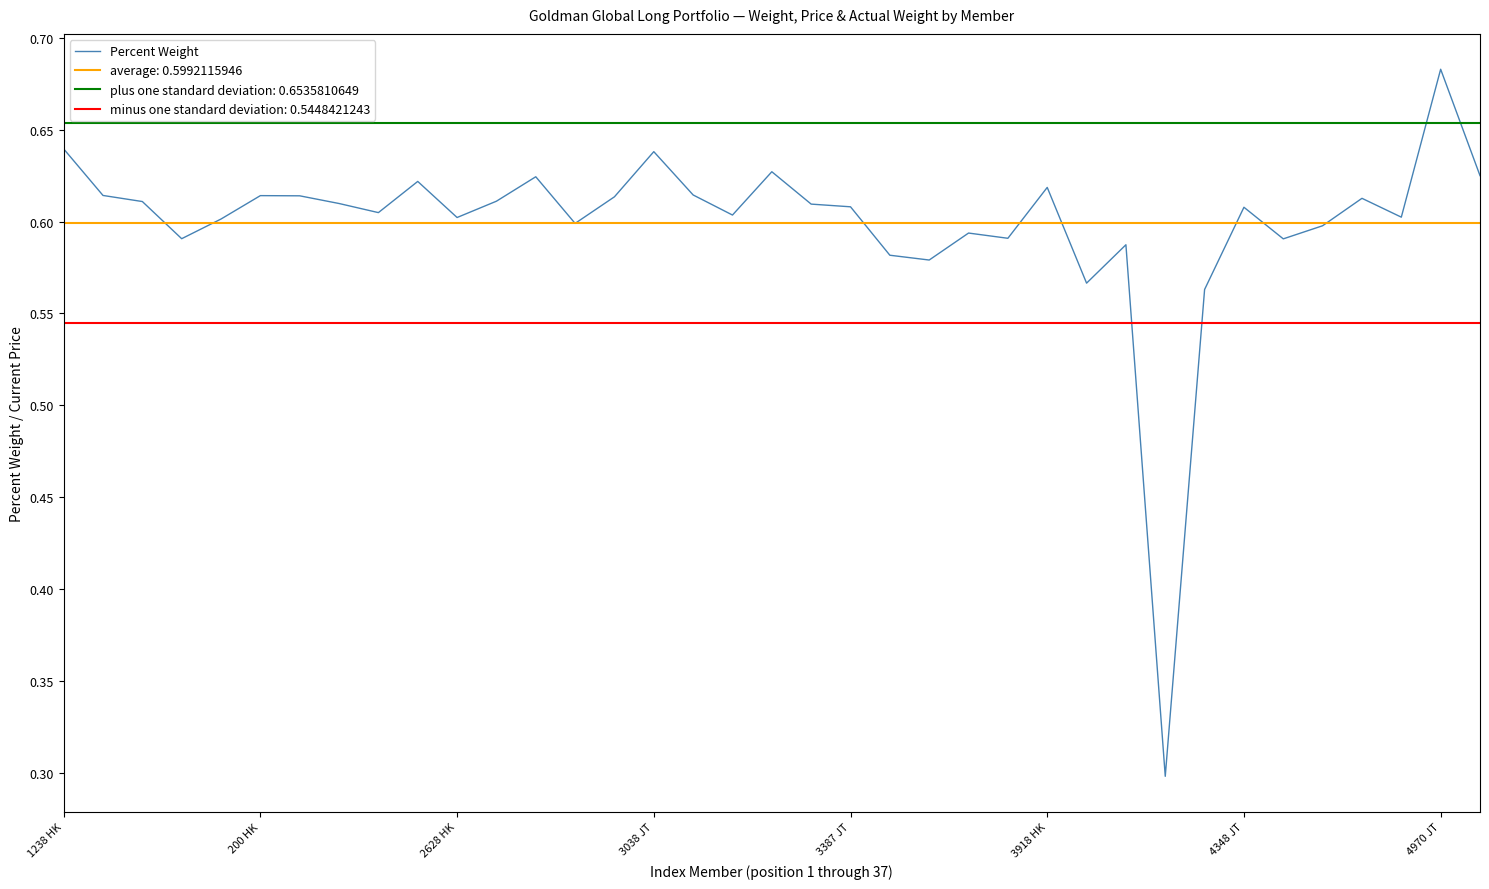

How many categories are shown in the chart?

37